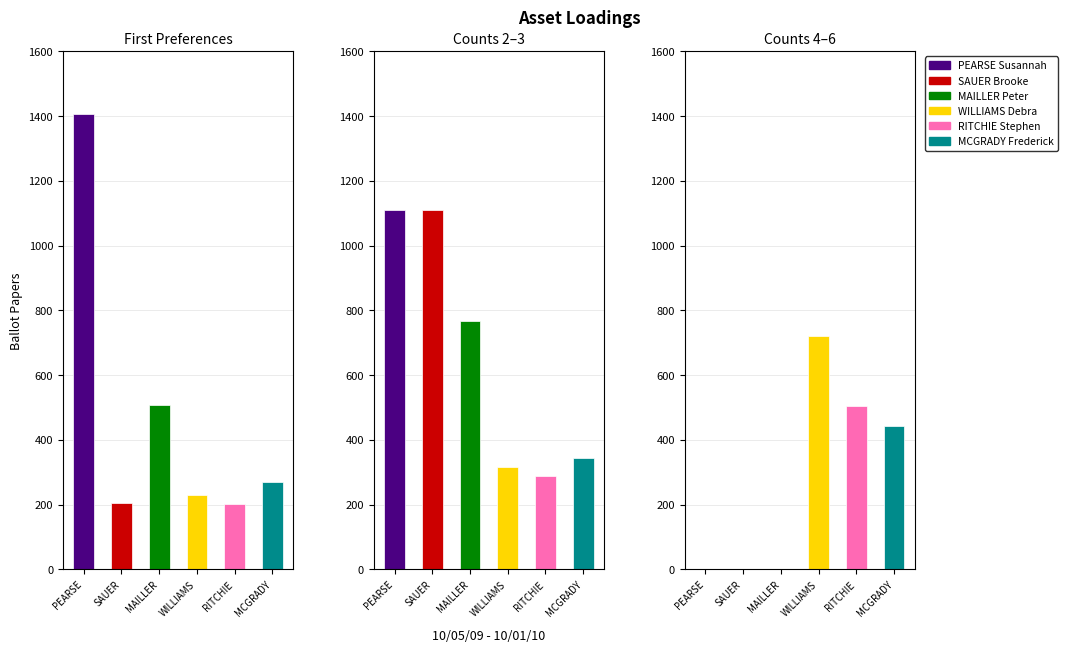

Which series has the largest range (max minus min)?

First Preference